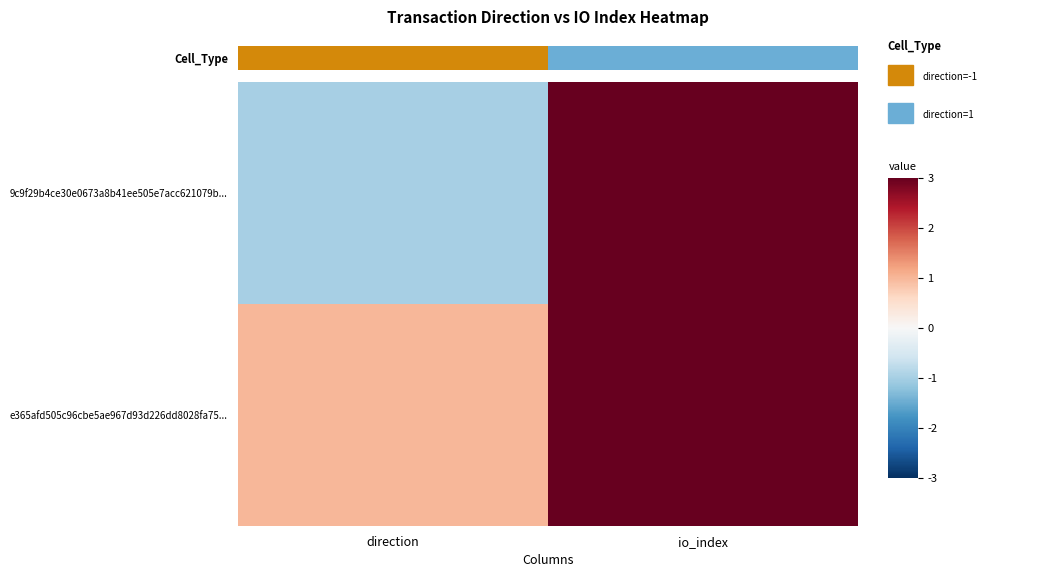

How many categories are shown in the chart?

2